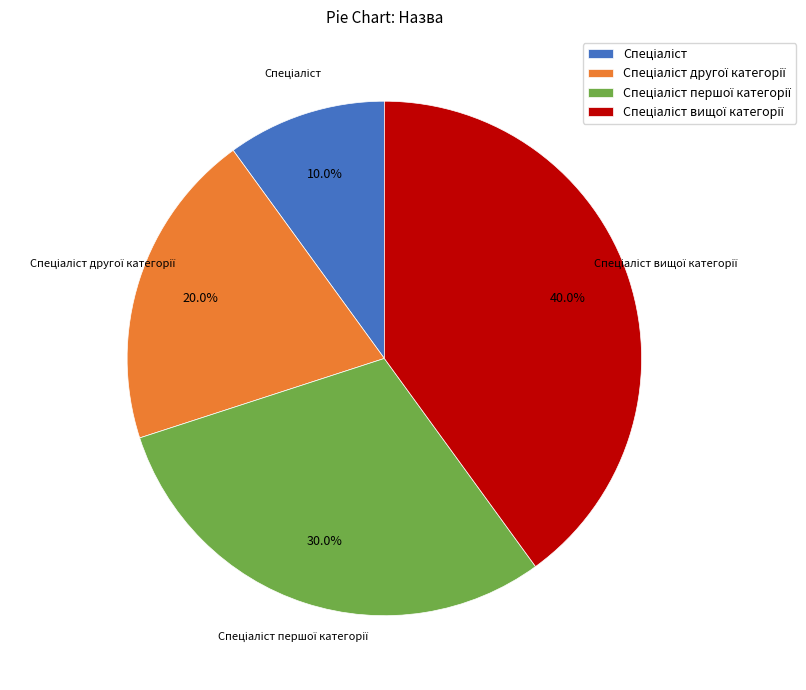

To the nearest percent, what is the difference between the largest and smallest slice percentages?

30%